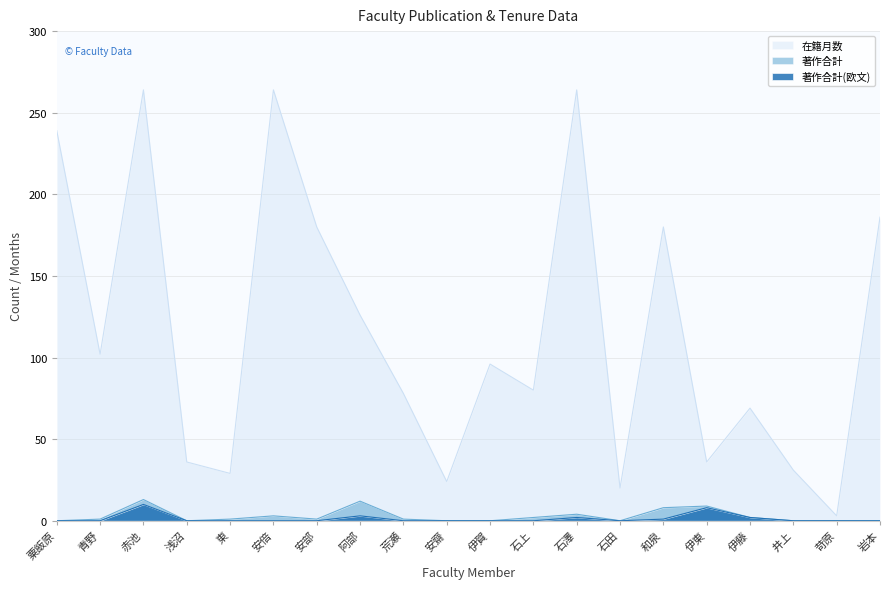

How many data points does each series have?

20